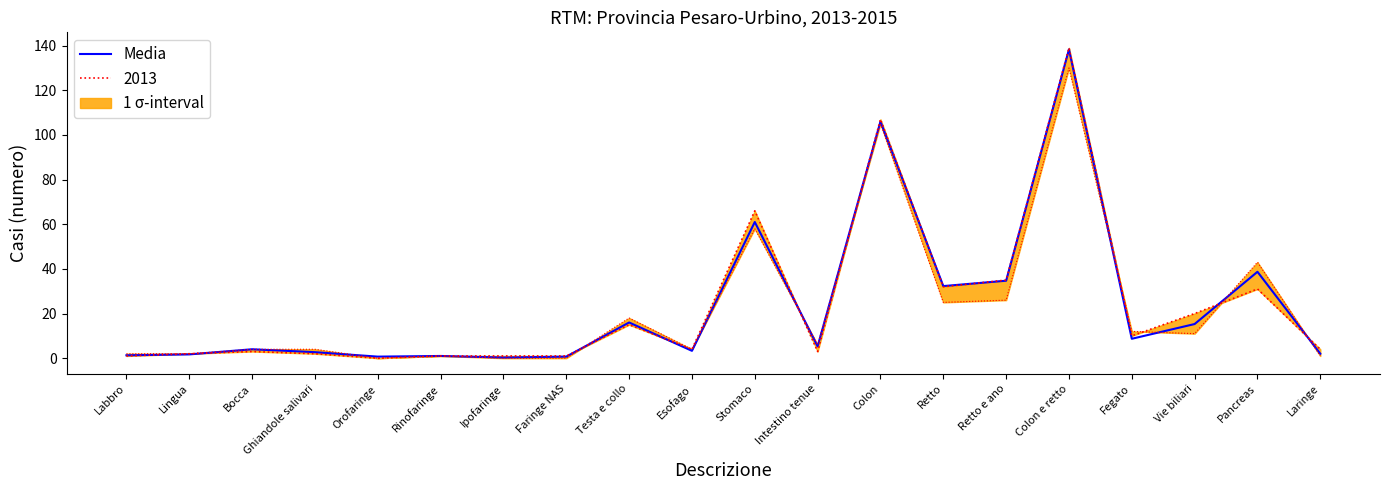

Which label corresponds to the smallest value in the chart?

Ipofaringe